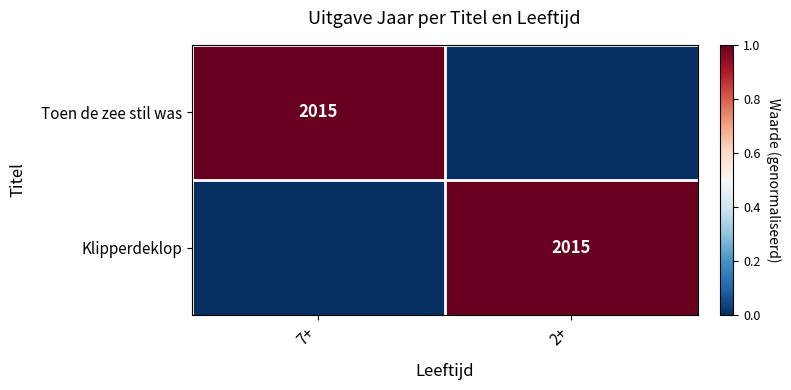

The value of Toen de zee stil was at 7+ is 577. True or false?

False